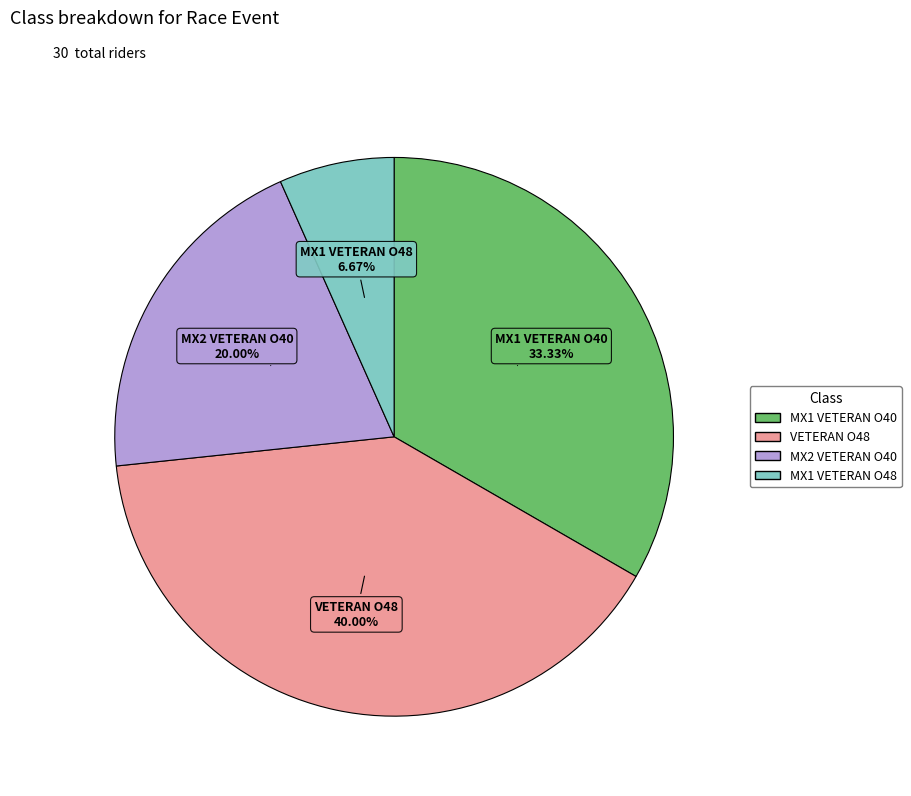

How many segments does this pie chart have?

4